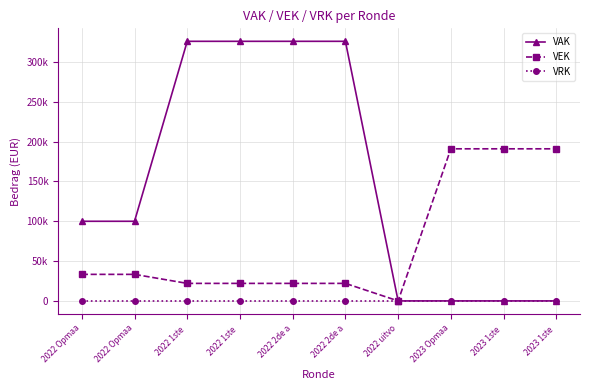

Reading right to left, what are all the values shown in this chart?

VAK: 0	0	0	0	326000	326000	326000	326000	100000	100000
VEK: 191000	191000	191000	0	22000	22000	22000	22000	33333	33333
VRK: 0	0	0	0	0	0	0	0	0	0